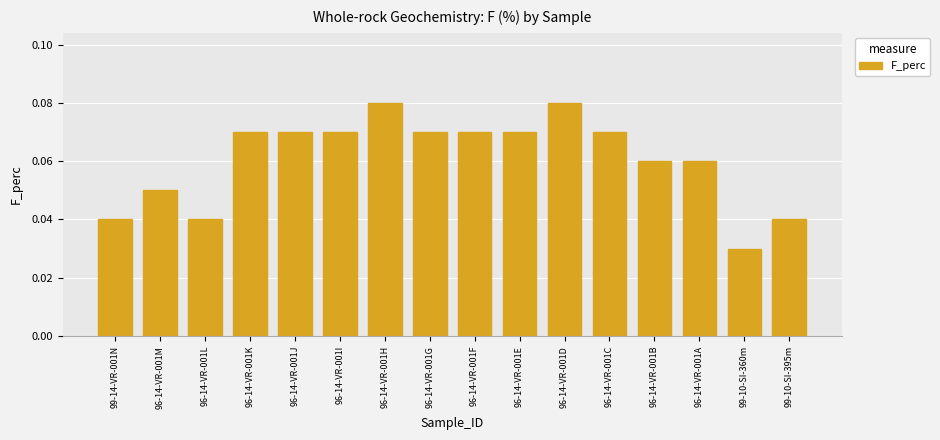

Which label corresponds to the smallest value in the chart?

99-10-SI-360m